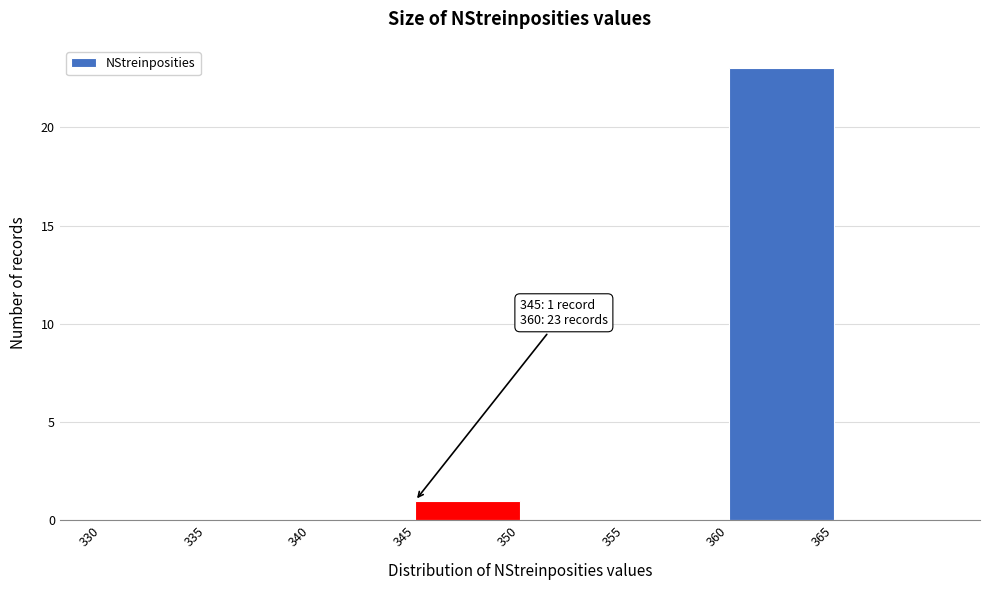

Over which range of the x-axis is the bar tallest?

360 to 365